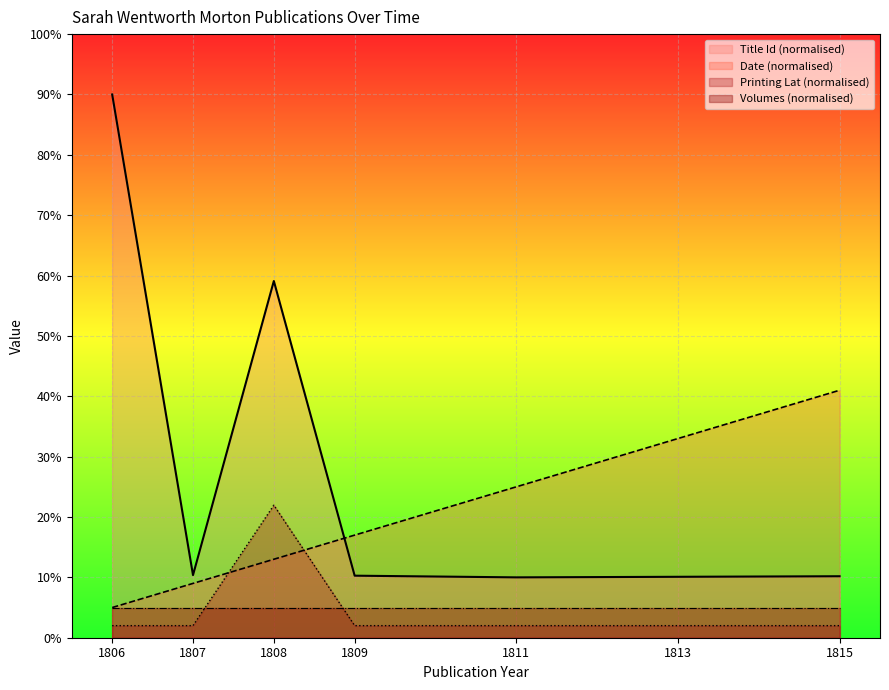

How many distinct data groups are displayed?

4